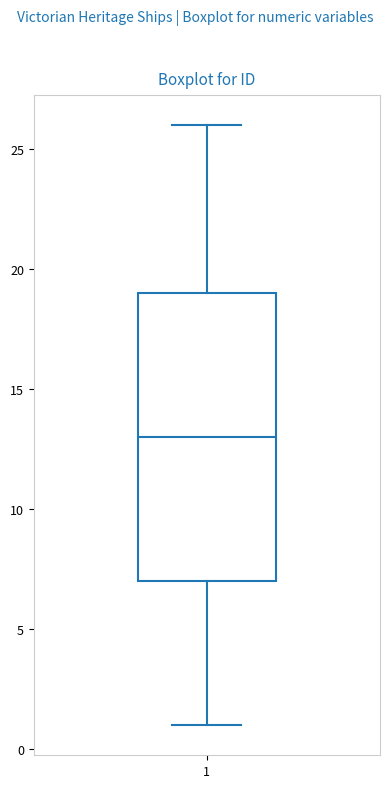

Where does the lower whisker of the box at x = 1 end on the y-axis? The values are not printed on the chart, so give them approximately, as read against the axis.

1